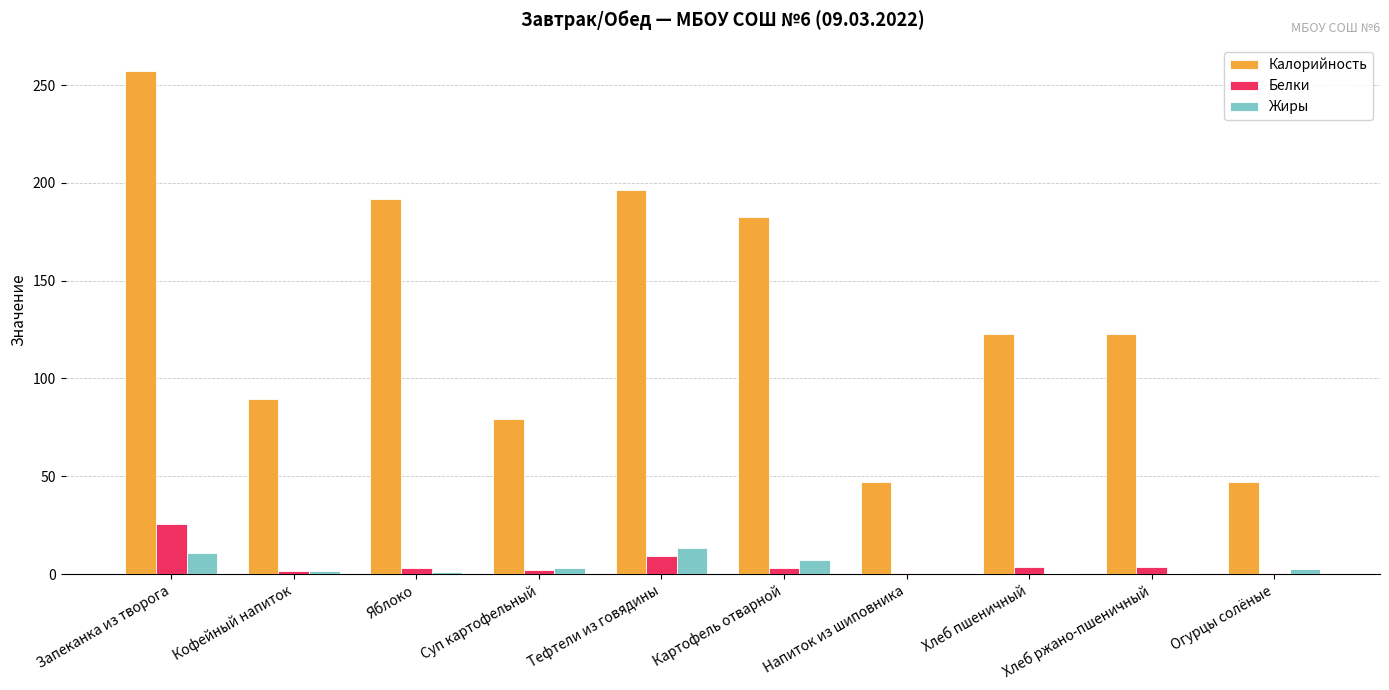

The Калорийность series shows 86.7 at Картофель отварной. True or false?

False